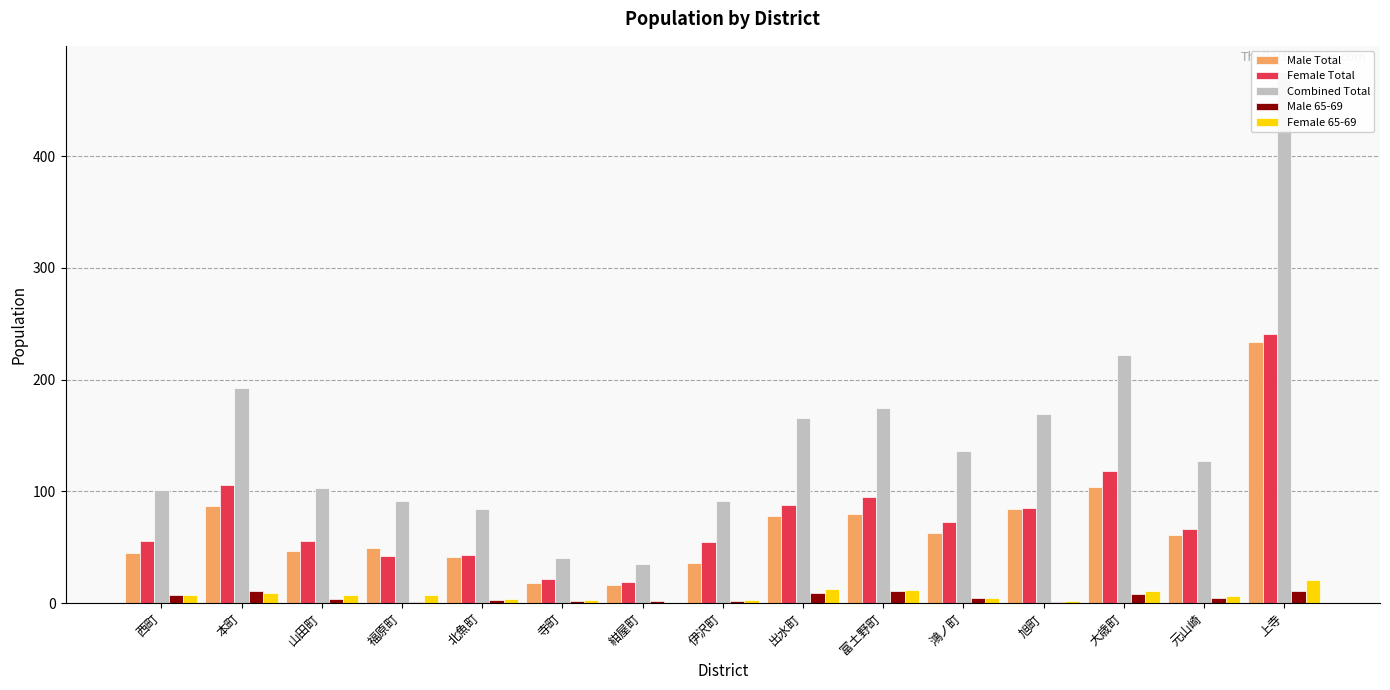

What is the label of the 14th bar from the right?

本町